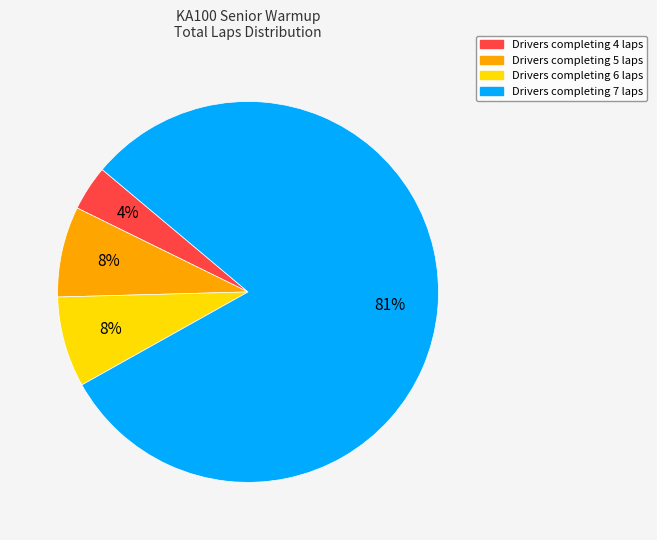

Does any single category account for the majority?

Yes